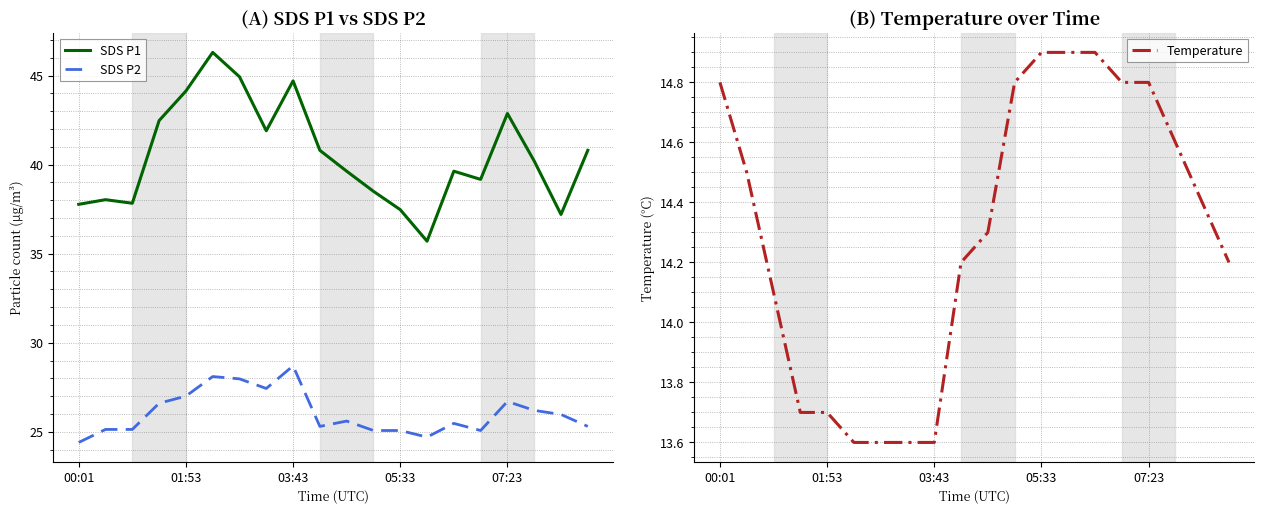

Is it true that SDS P2 equals 10.5 at 03:43?

False